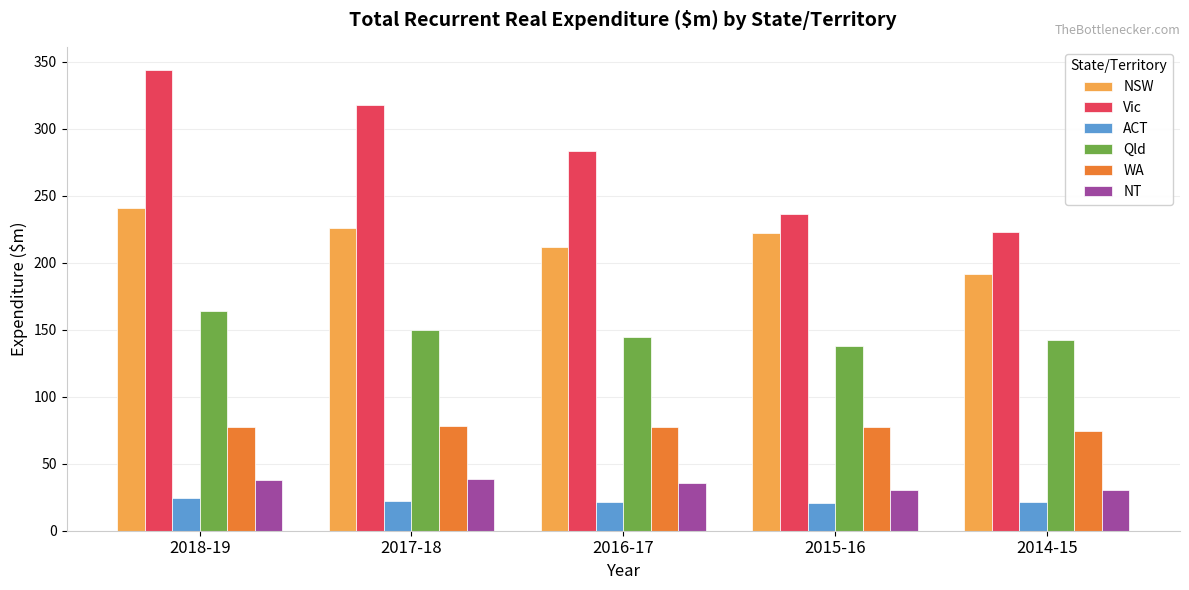

How many bars are there in total?

30